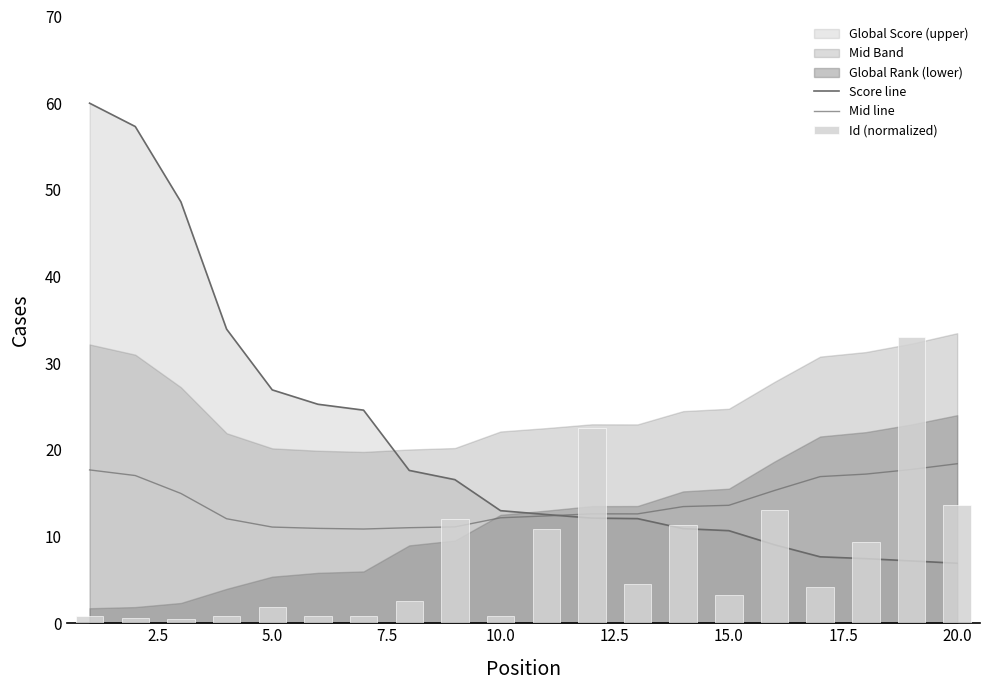

How many data points in Id (normalized) are less than 4?

10